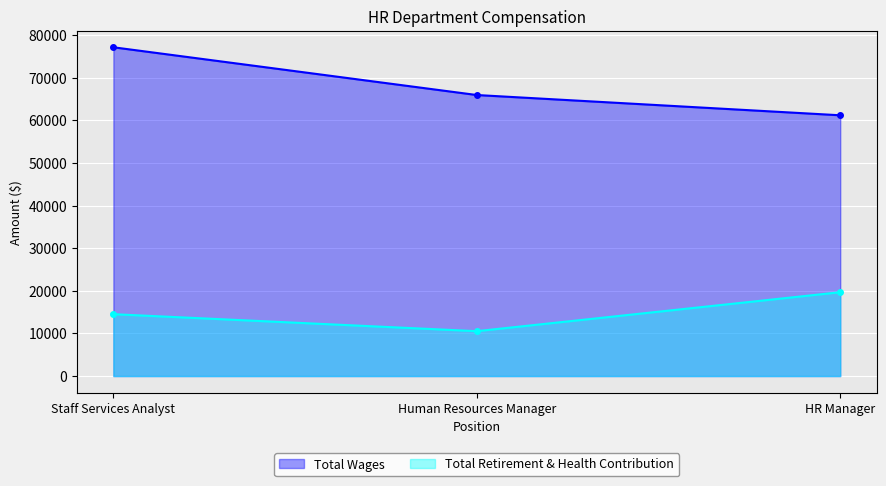

What is the label of the 2nd point from the right?

Human Resources Manager